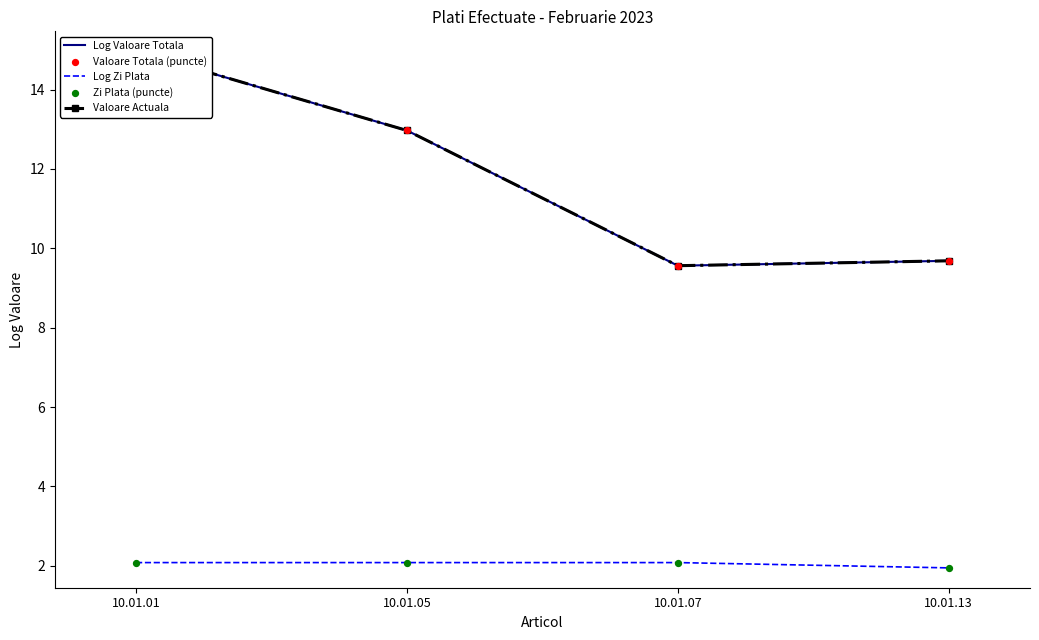

At which category is the sum across all series the highest?

10.01.01